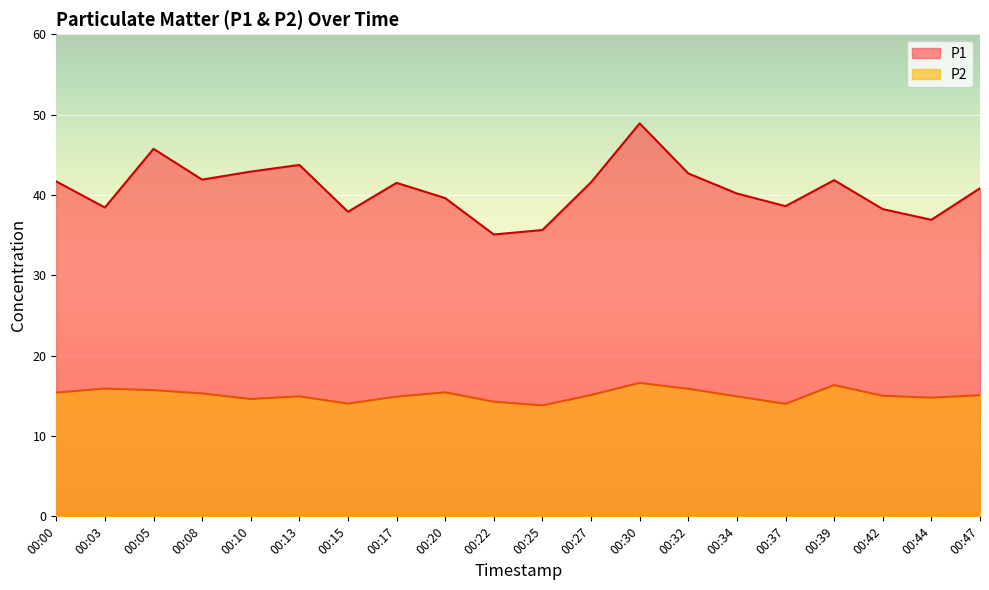

The value of P2 at 00:44 is 24.8. True or false?

False